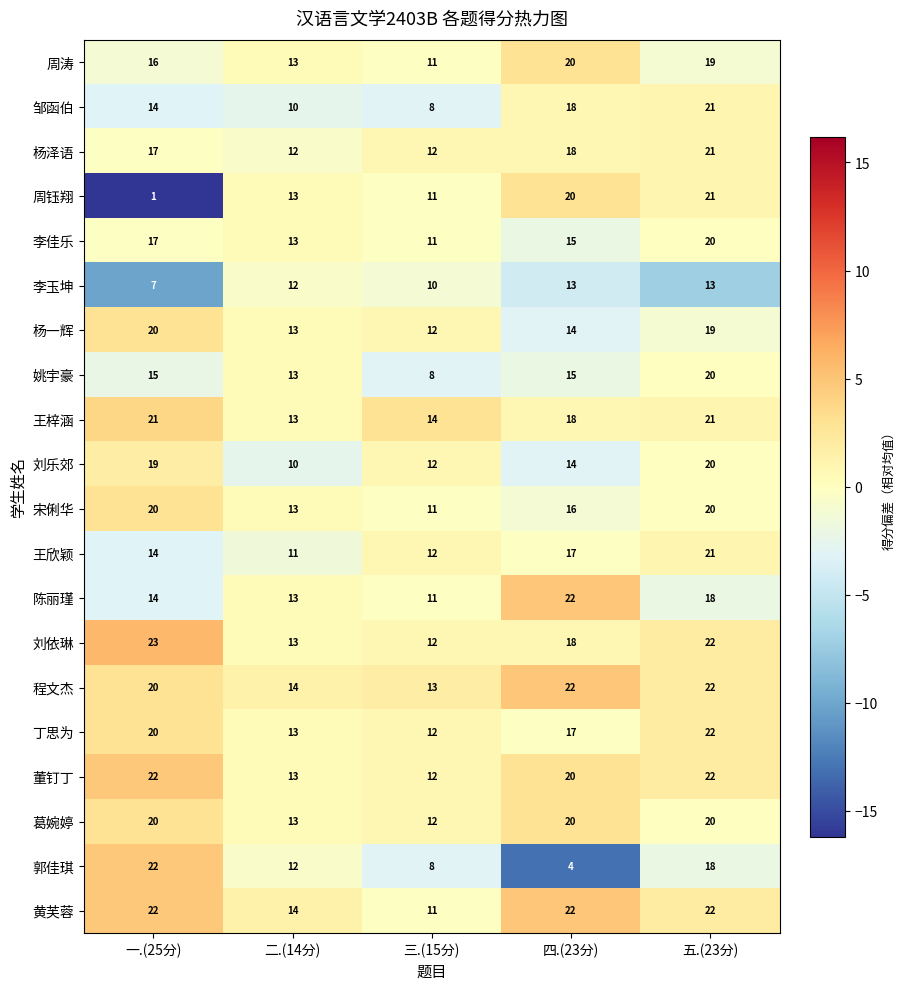

Which series has the widest spread of values?

周钰翔